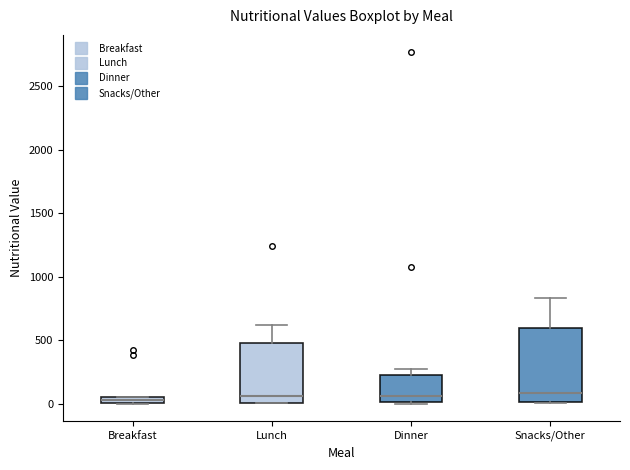

Comparing the boxes themselves (not the whiskers), which one is the tallest?

Snacks/Other